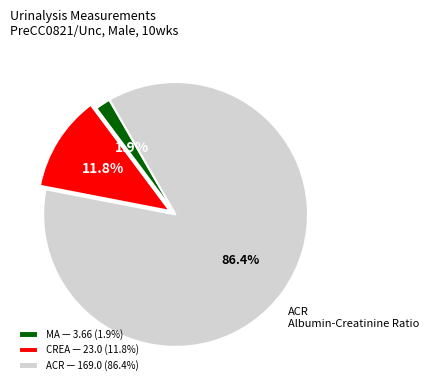

Count the number of slices in the pie.

3